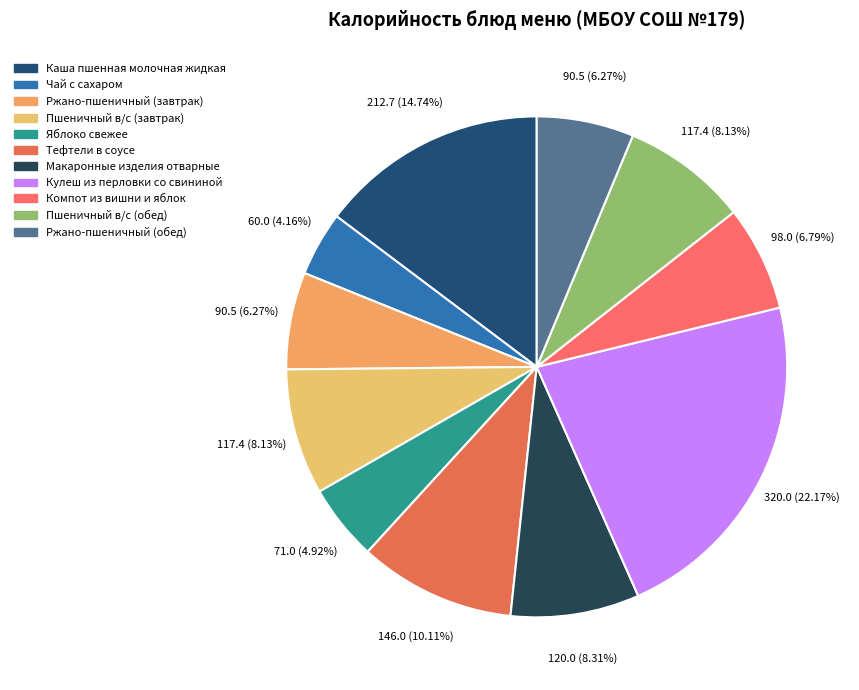

Which category has the smallest portion of the pie?

Чай с сахаром